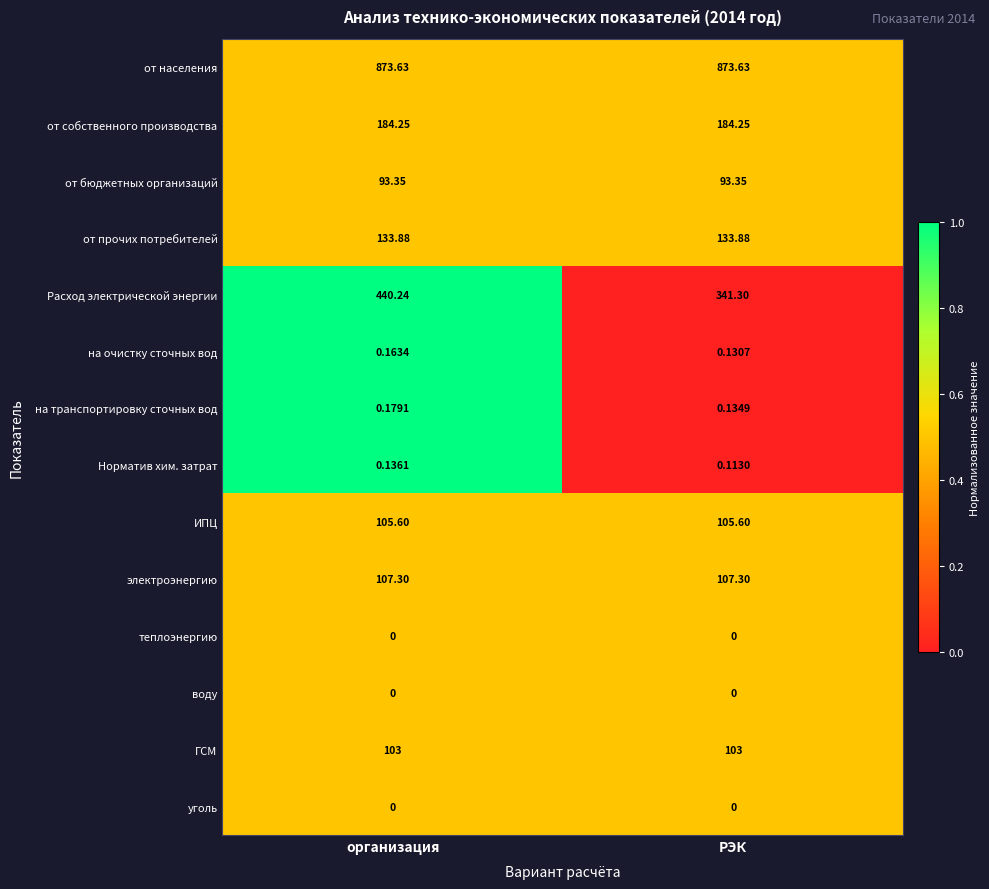

Is the value of от прочих потребителей at организация greater than the value of на транспортировку сточных вод at организация?

Yes